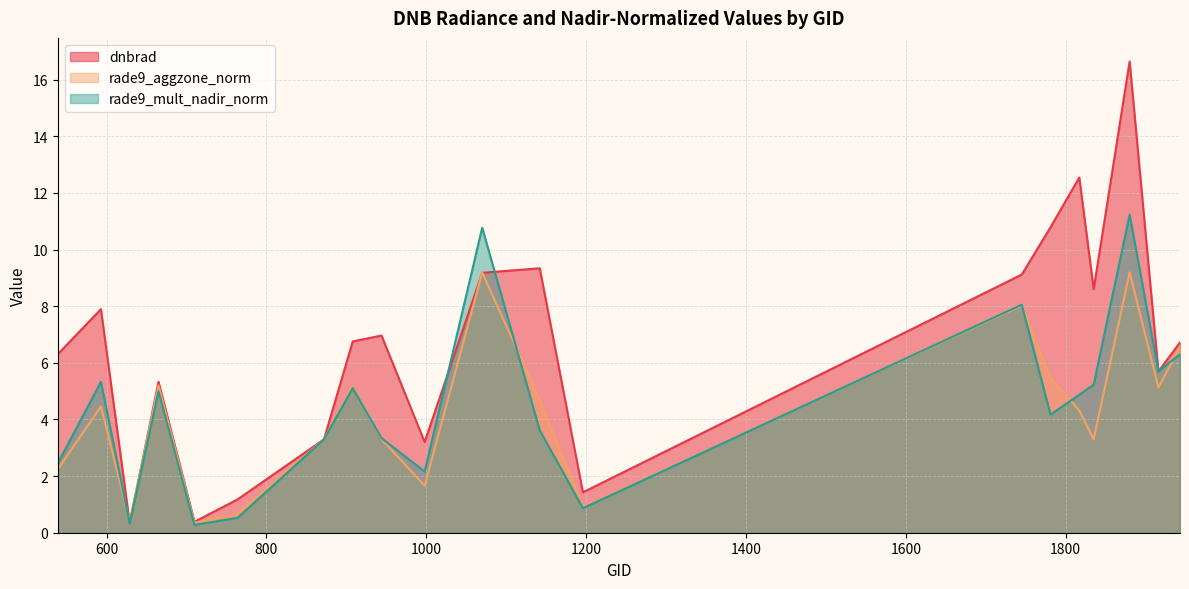

At which category is the sum across all series the highest?

1880